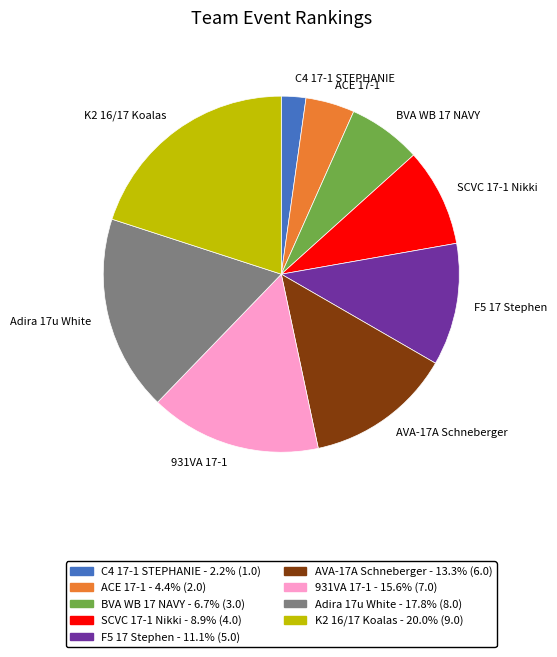

Does any single category account for the majority?

No